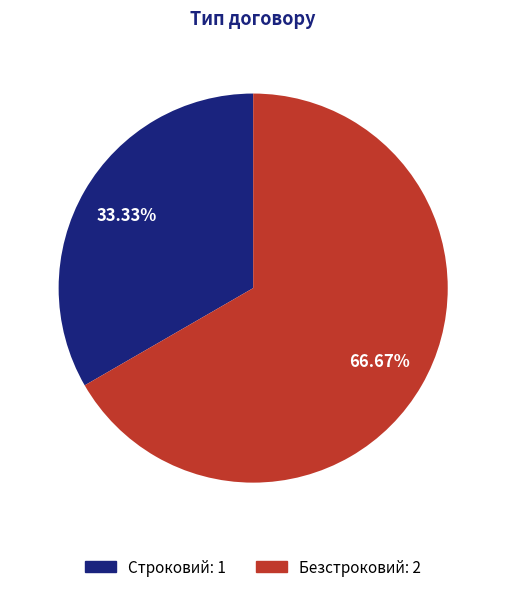

The Строковий slice represents 27% of the pie. True or false?

False